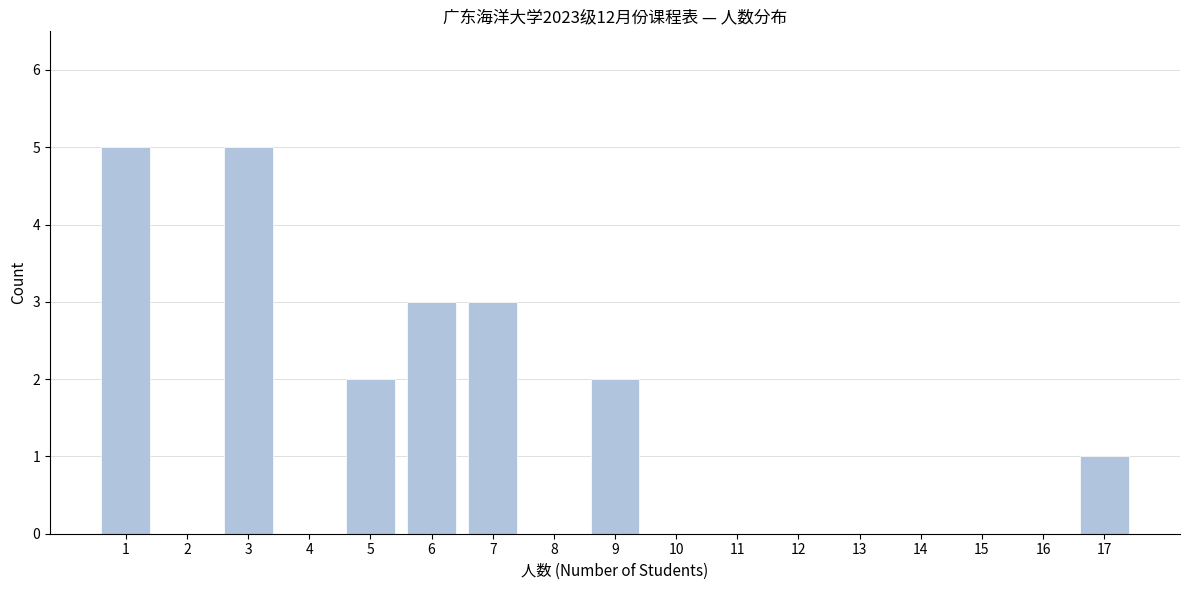

Reading right to left, transcribe all the data shown in this chart.

17=1	16=0	15=0	14=0	13=0	12=0	11=0	10=0	9=2	8=0	7=3	6=3	5=2	4=0	3=5	2=0	1=5